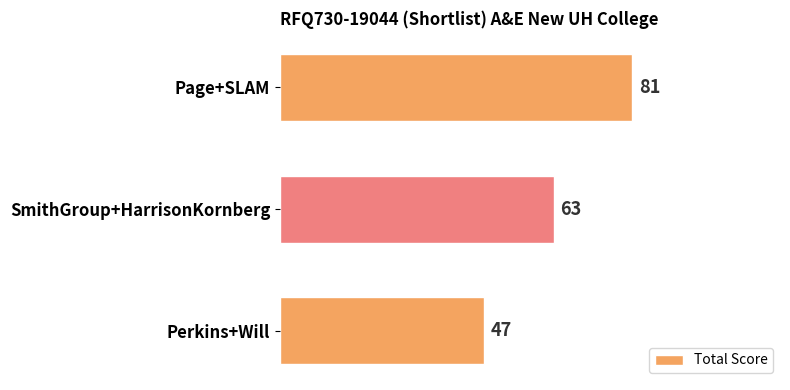

What is the label of the 3rd bar from the bottom?

Page+SLAM